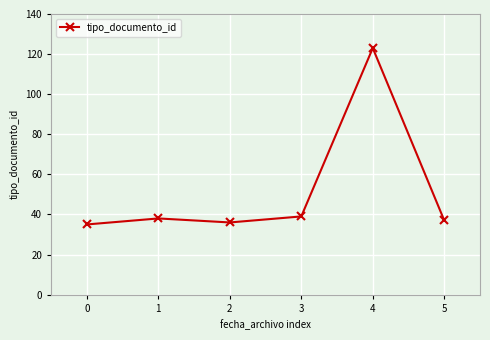

How many lines are shown in the chart?

1